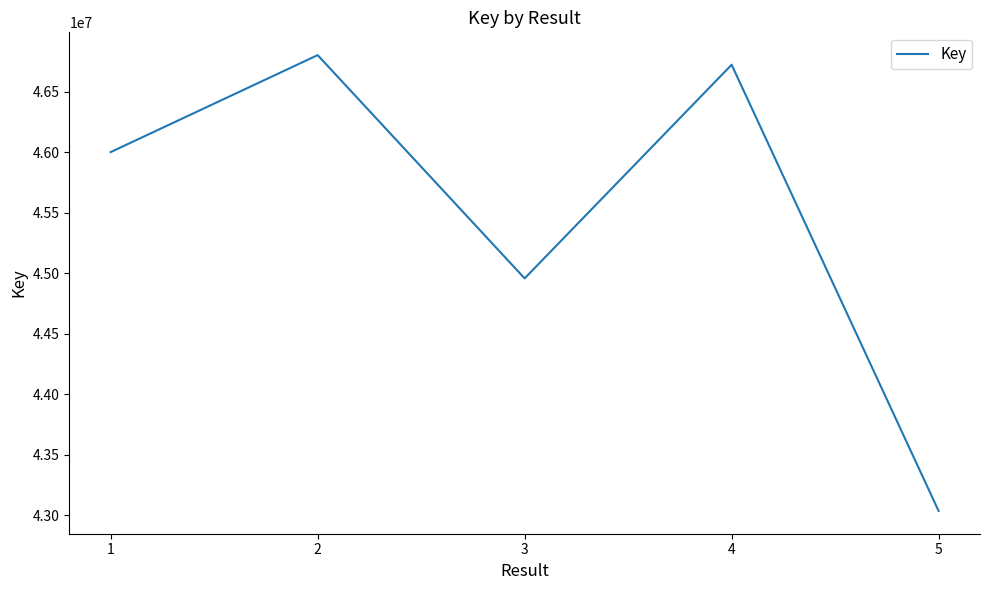

True or false: there are more than 2 points higher than both neighbors.

False